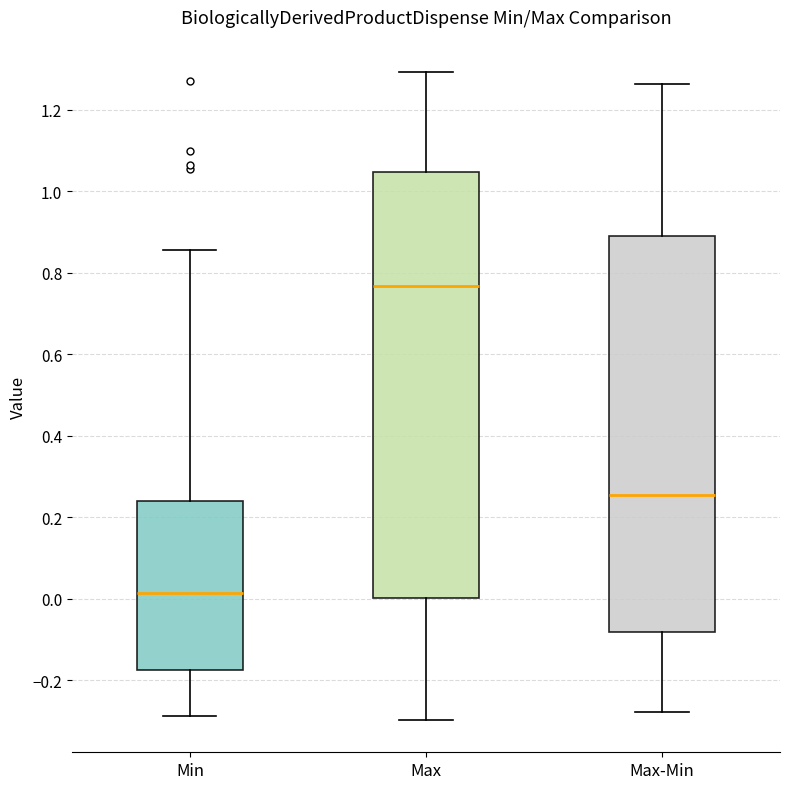

Where is the lower edge of the box for Min on the y-axis? The values are not printed on the chart, so give them approximately, as read against the axis.

-0.18